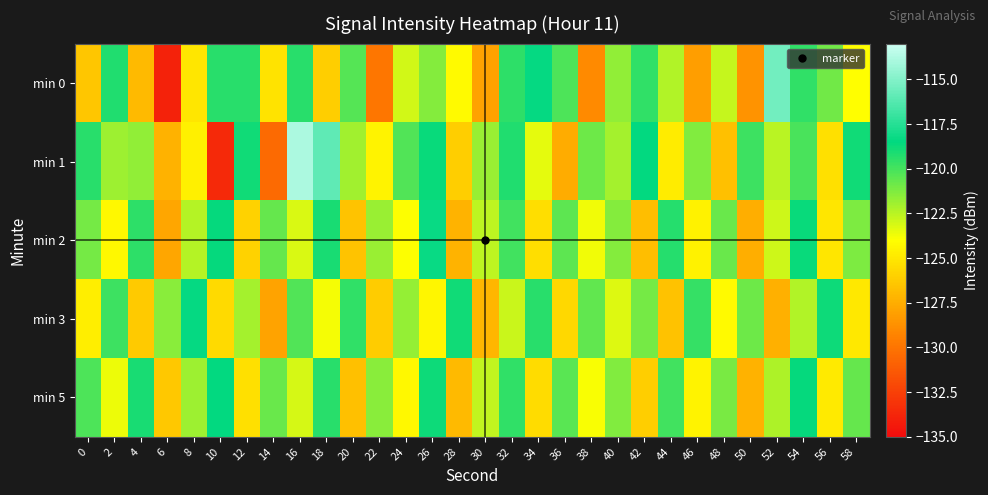

At which category is the sum across all series the highest?

54